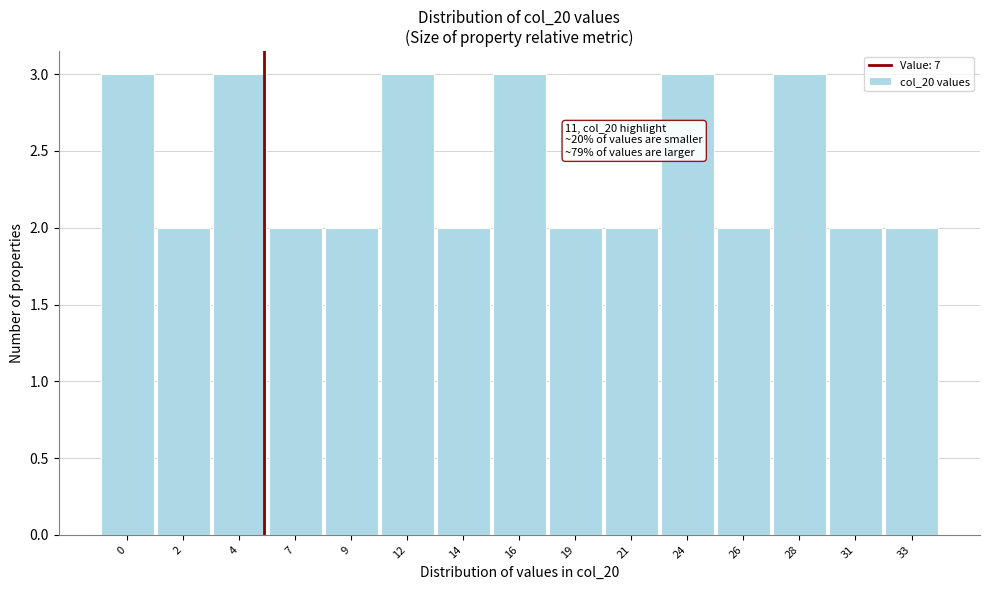

Reading left to right, list all the values displayed in this chart.

3	2	3	2	2	3	2	3	2	2	3	2	3	2	2